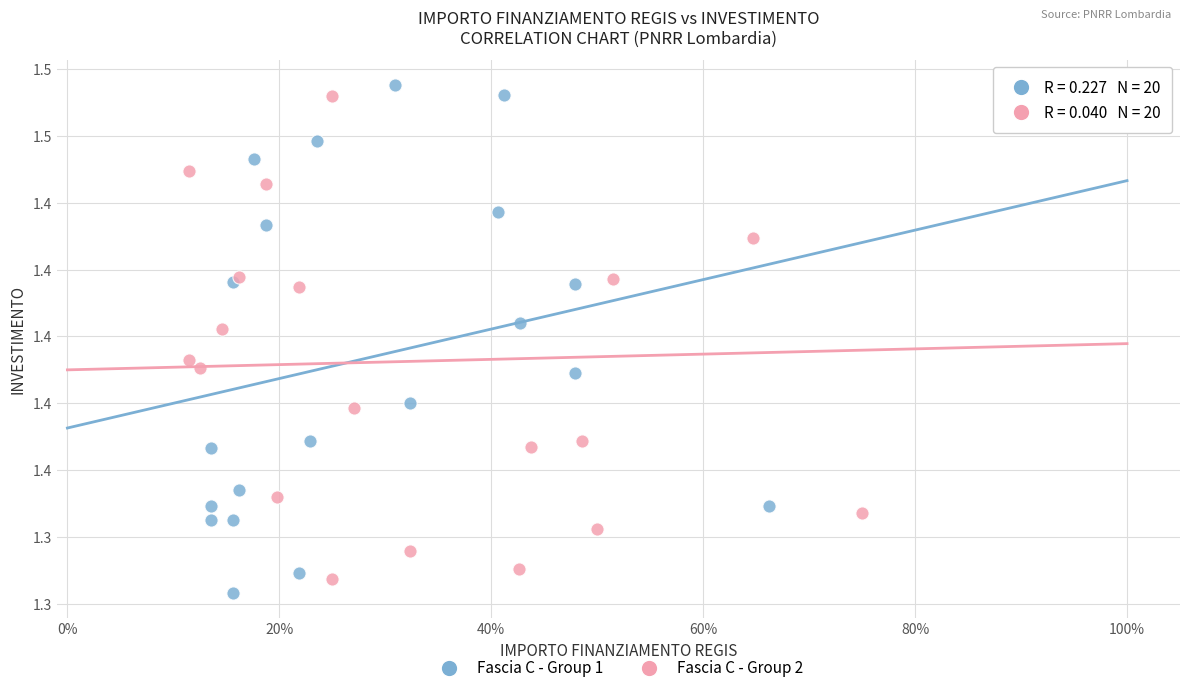

What are all the series names shown in the legend?

Fascia C - Group 1, Fascia C - Group 2